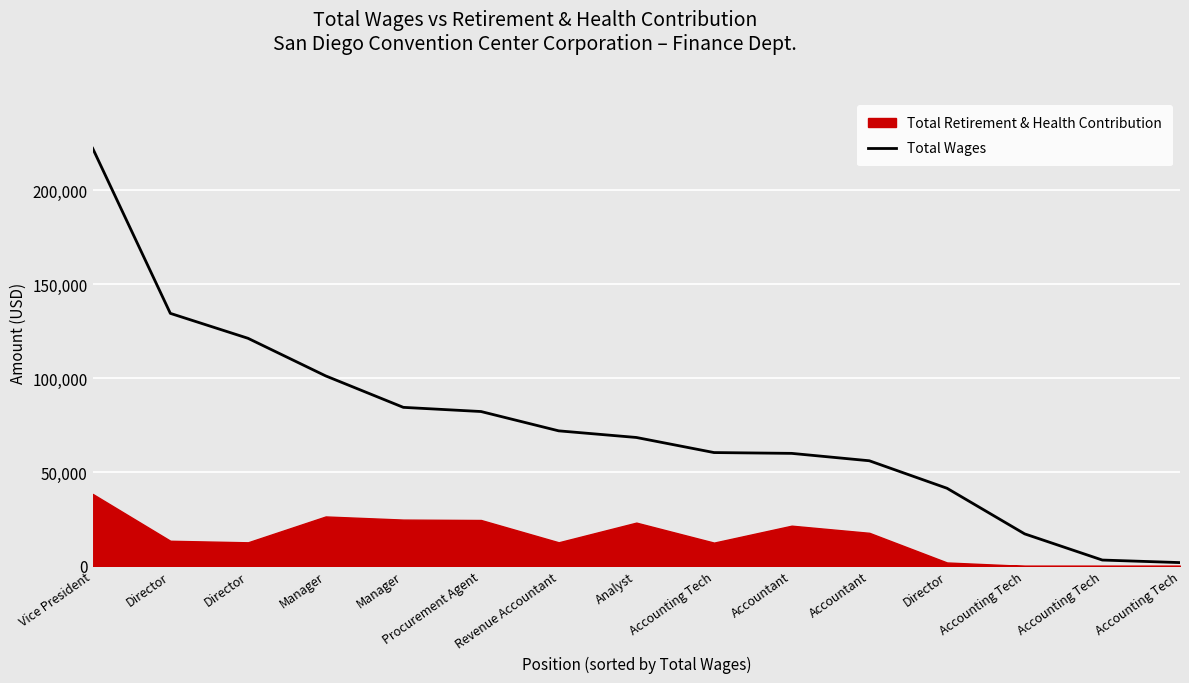

How many lines are shown in the chart?

1